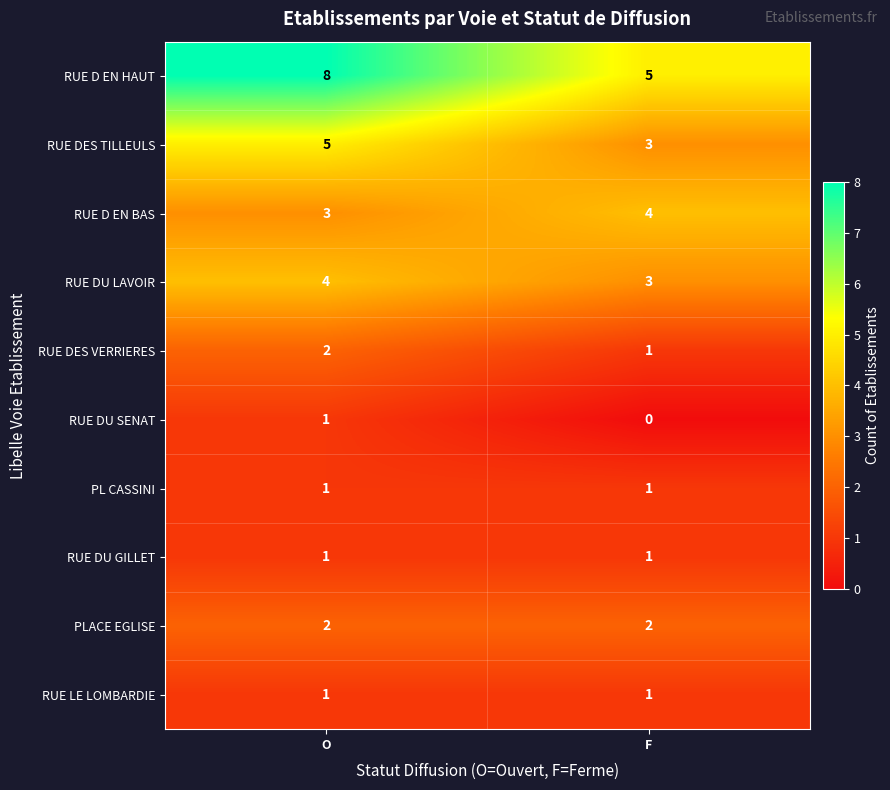

What is the sum of all RUE DES VERRIERES values?

3